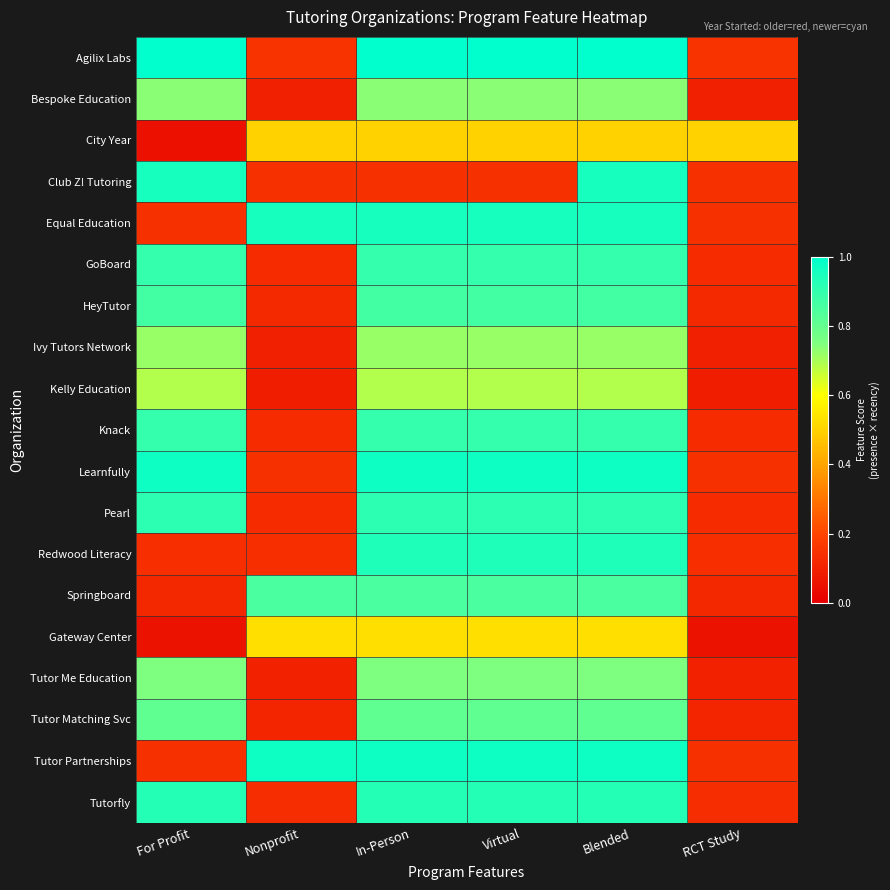

What is the spread (max minus min) of values at RCT Study?

0.4